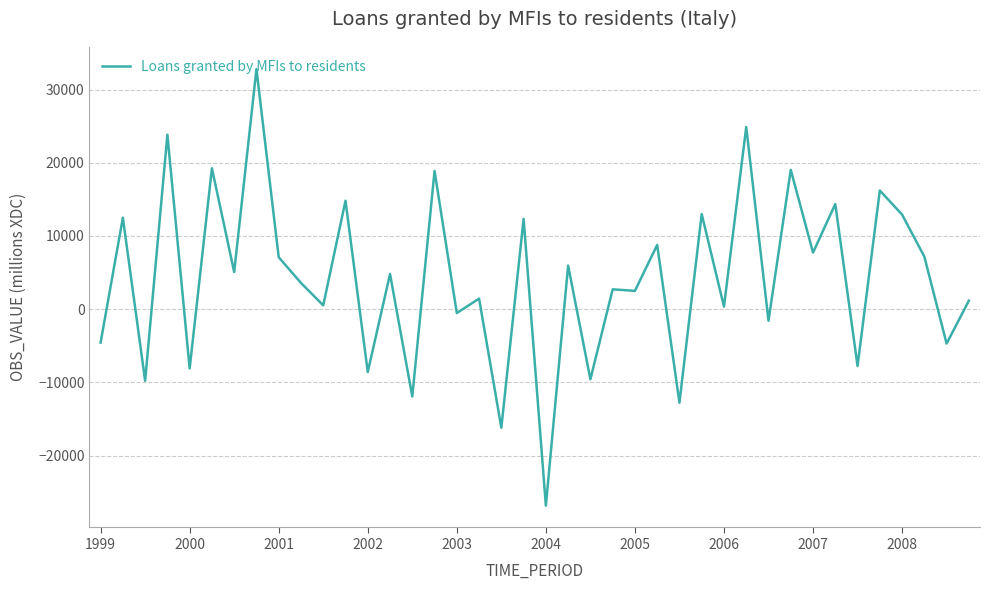

What is the greatest value displayed?

32798